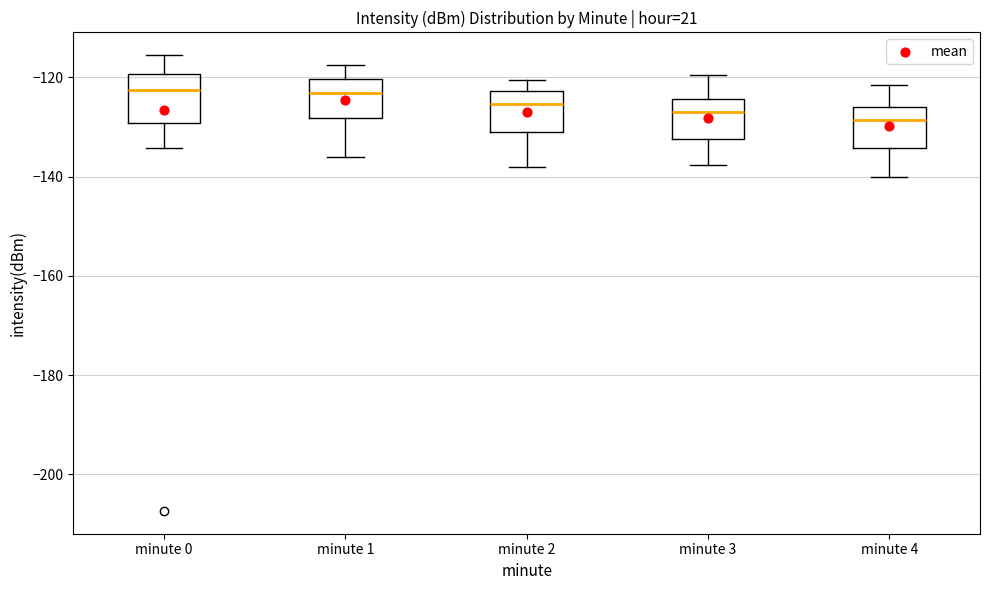

Where is the upper edge of the box for minute 4 on the y-axis? The values are not printed on the chart, so give them approximately, as read against the axis.

-126